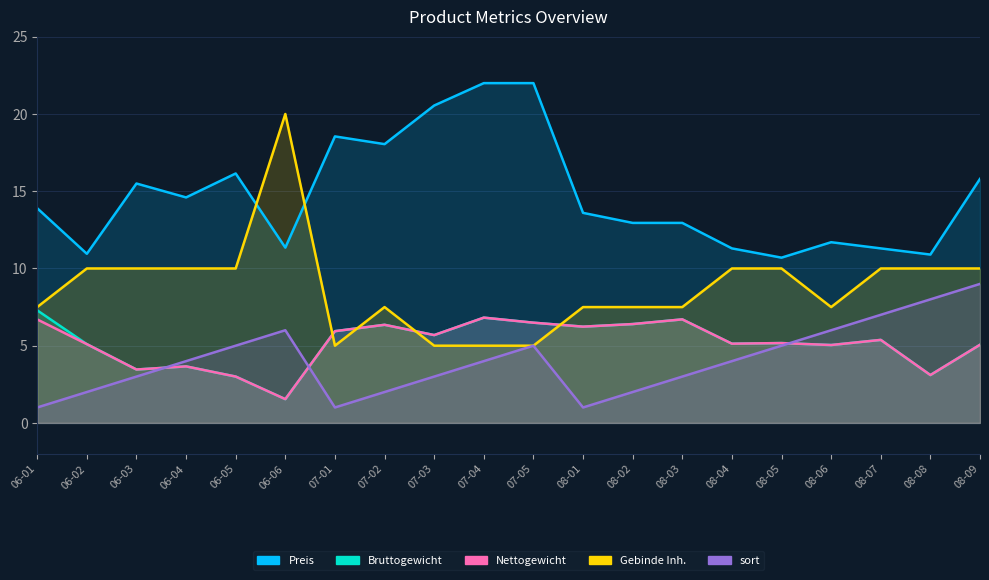

At which category is the sum across all series the highest?

07-05